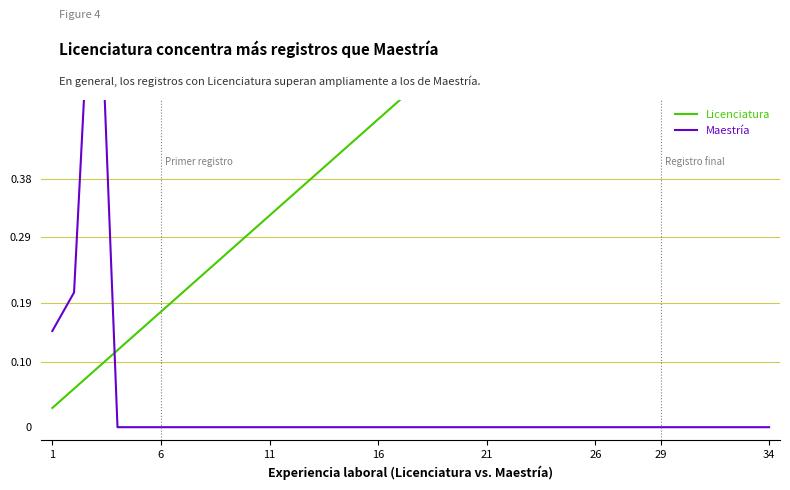

At which label is Licenciatura closest to 0?

1